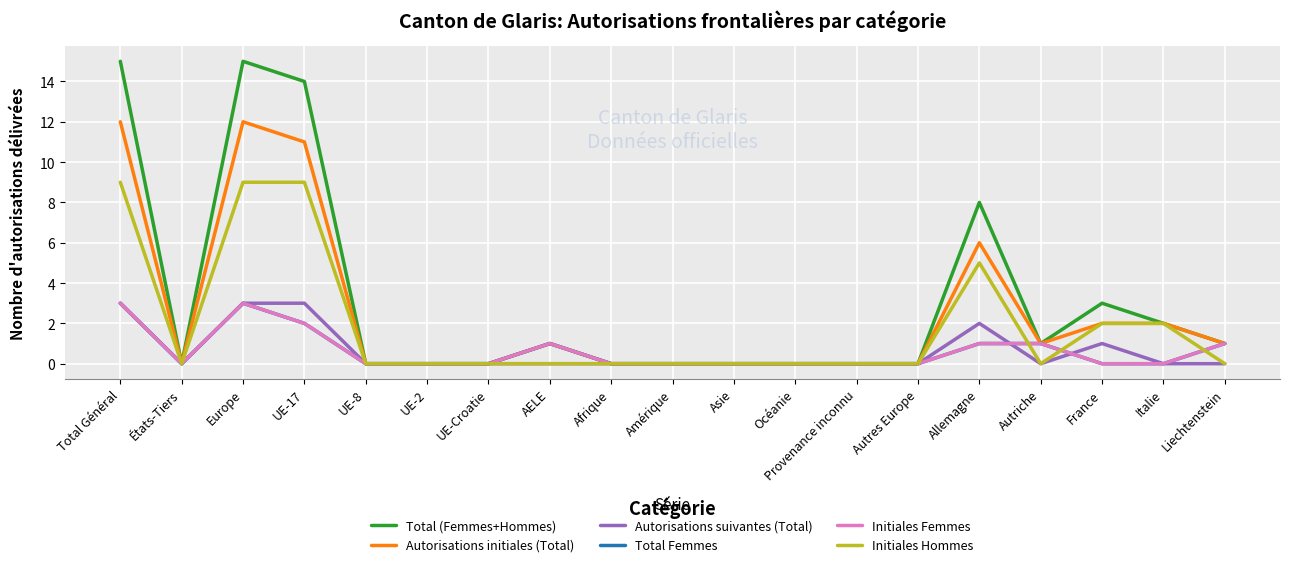

At which label does Total Femmes reach its peak?

Total Général